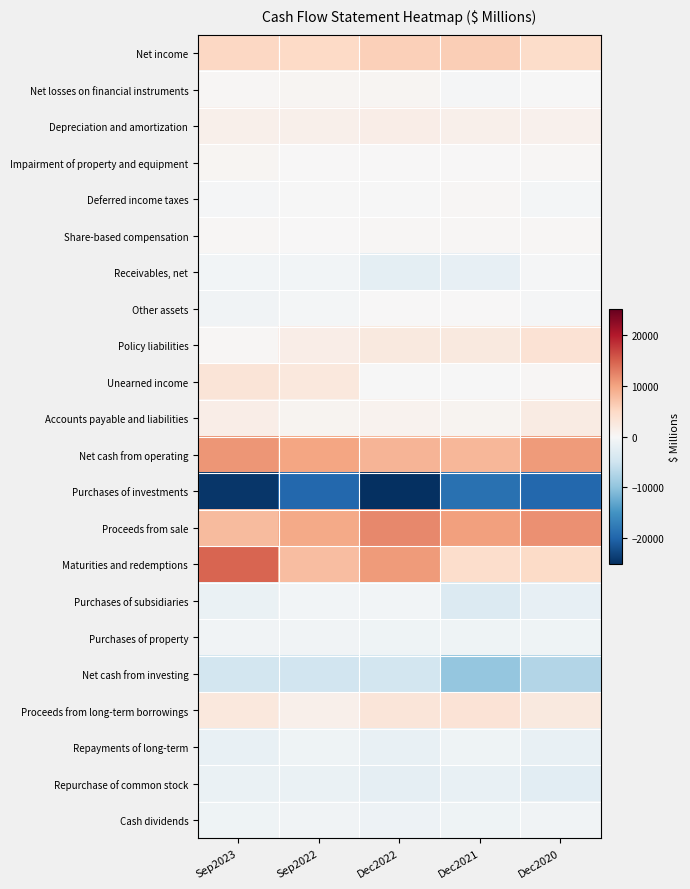

How many distinct data groups are displayed?

22